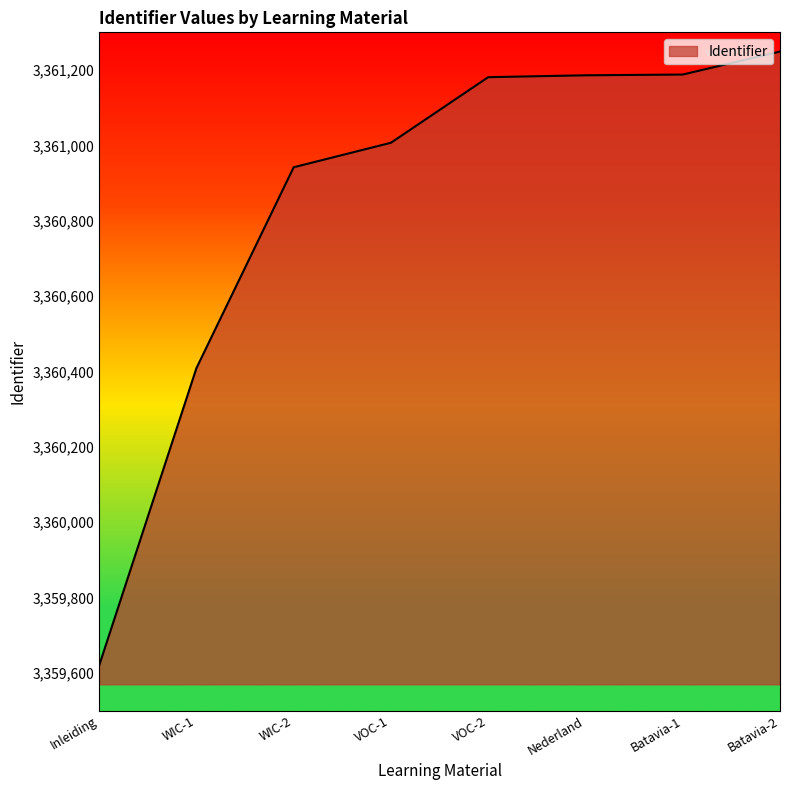

Where is the data nearest to the value 3360434?

WIC-1